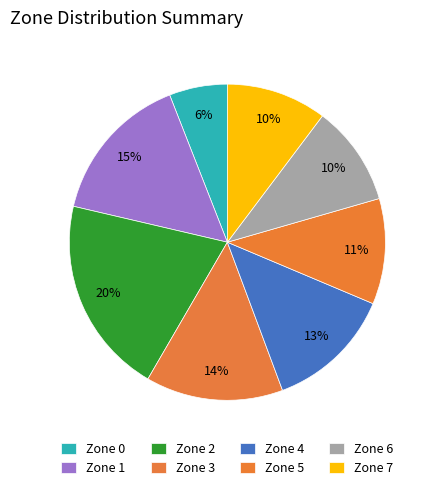

Count the number of slices in the pie.

8